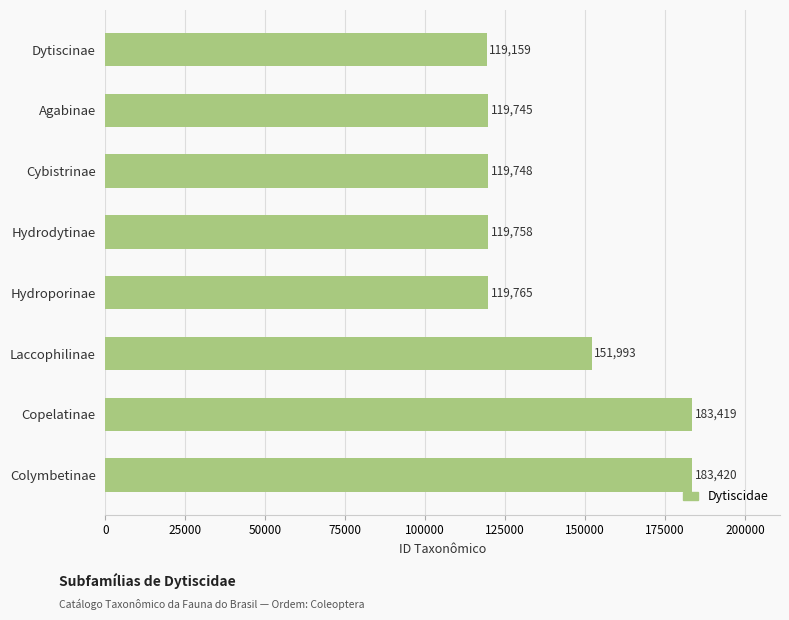

What is the sum of the values at Cybistrinae and Agabinae?

239493